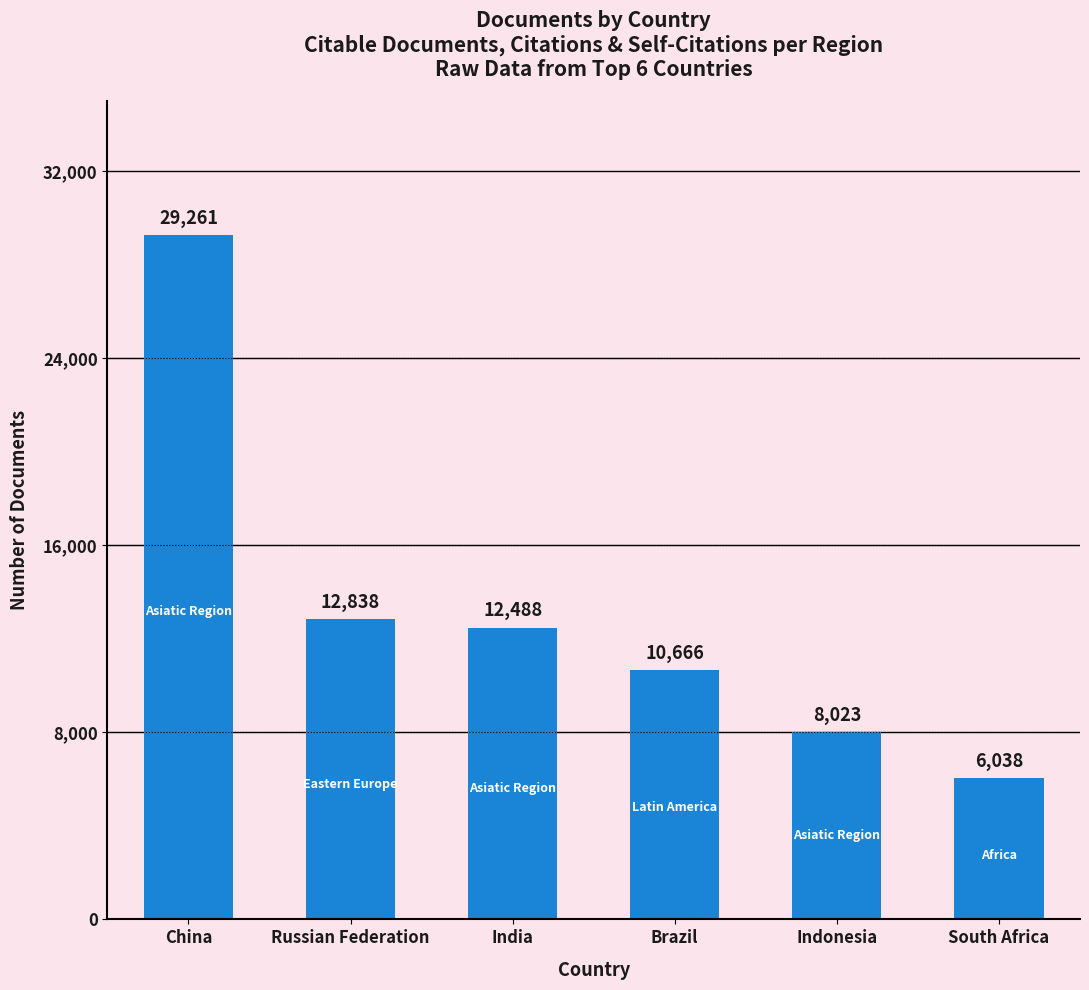

What is the change in value from Russian Federation to Indonesia?

-4815